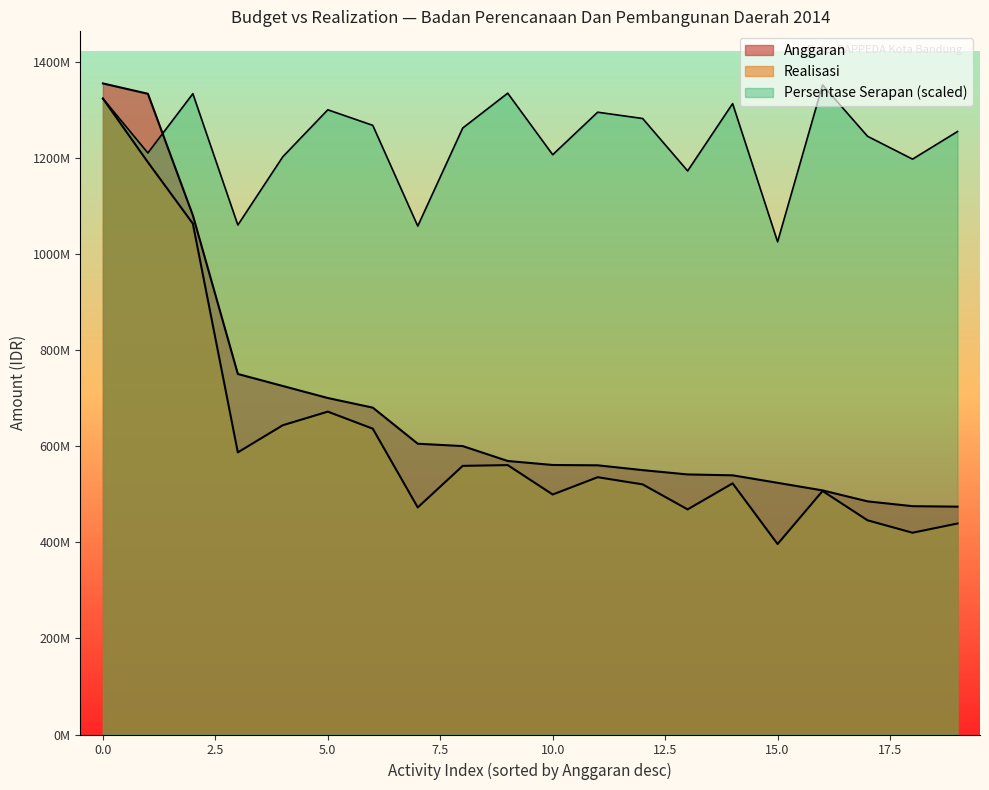

True or false: Realisasi and Anggaran cross at least once.

False